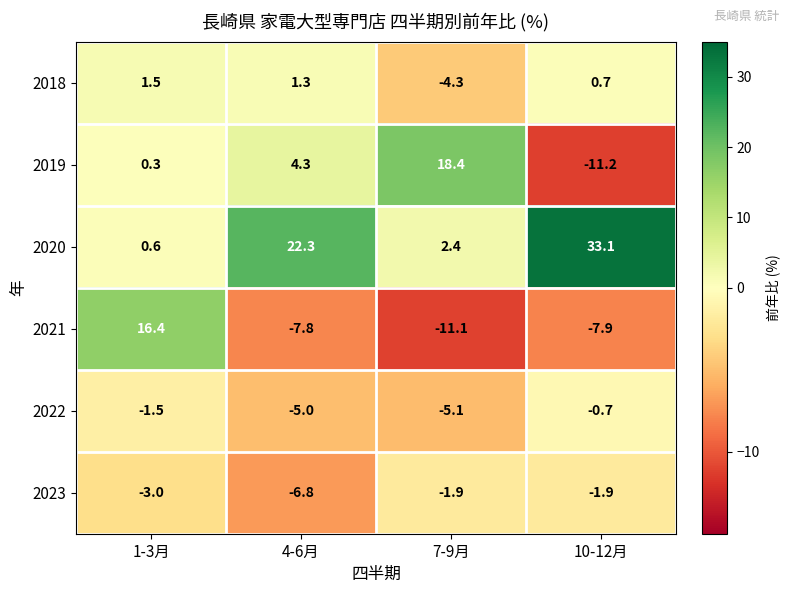

Reading left to right, list all the values displayed in this chart.

2018: 1.5	1.3	-4.3	0.7
2019: 0.3	4.3	18.4	-11.2
2020: 0.6	22.3	2.4	33.1
2021: 16.4	-7.8	-11.1	-7.9
2022: -1.5	-5.0	-5.1	-0.7
2023: -3.0	-6.8	-1.9	-1.9